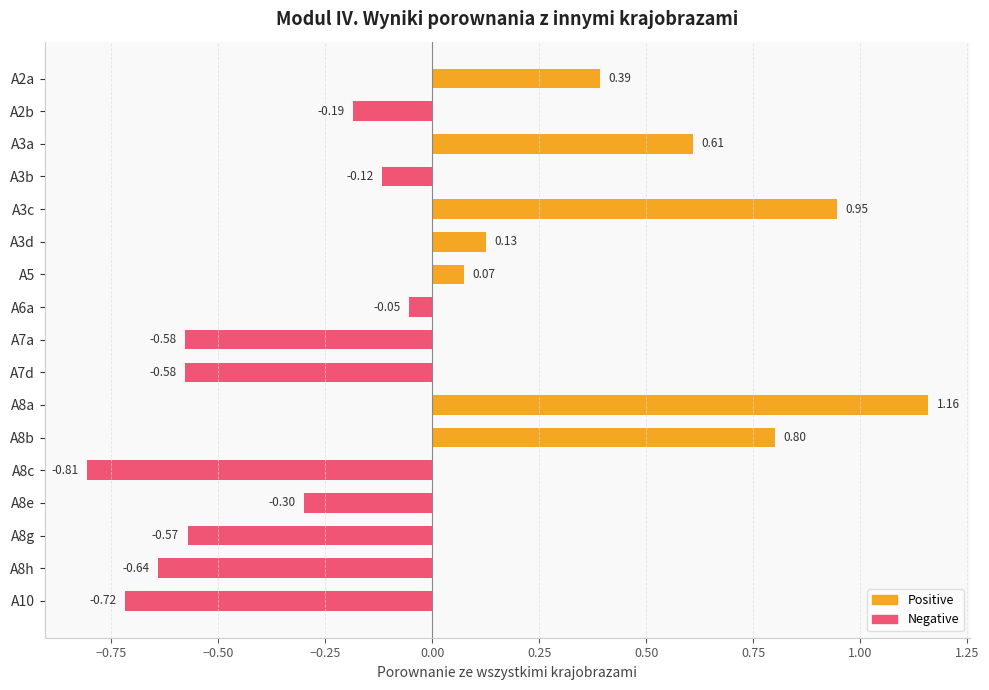

Between A8e and A3d, which is larger?

A3d